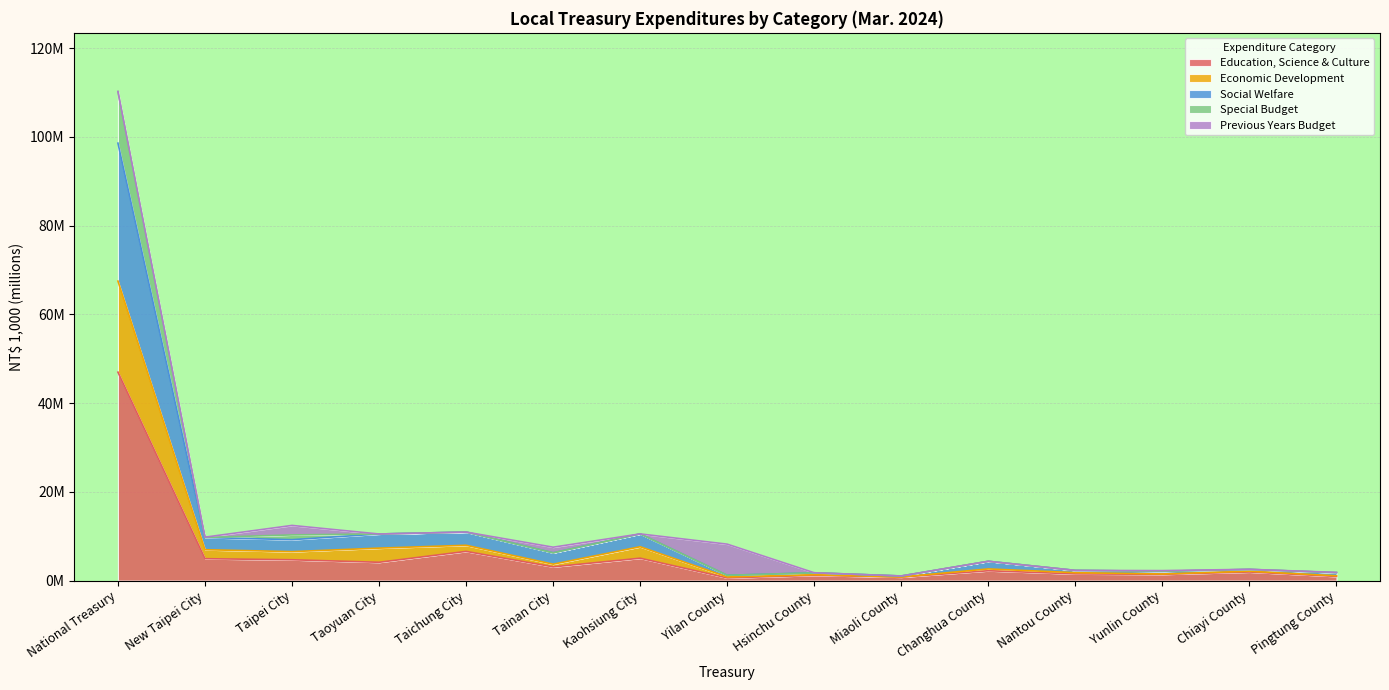

True or false: Economic Development and Education, Science & Culture cross at least once.

False